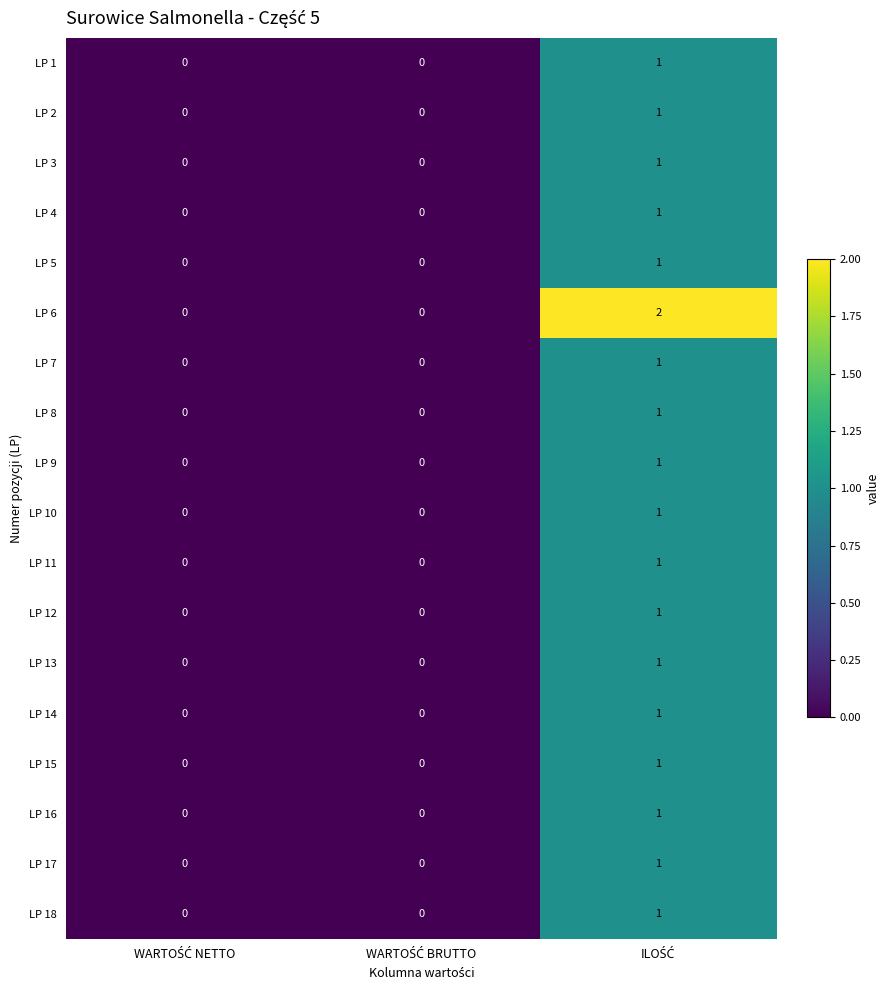

Count the LP 10 values in the range 0 to 1.

3